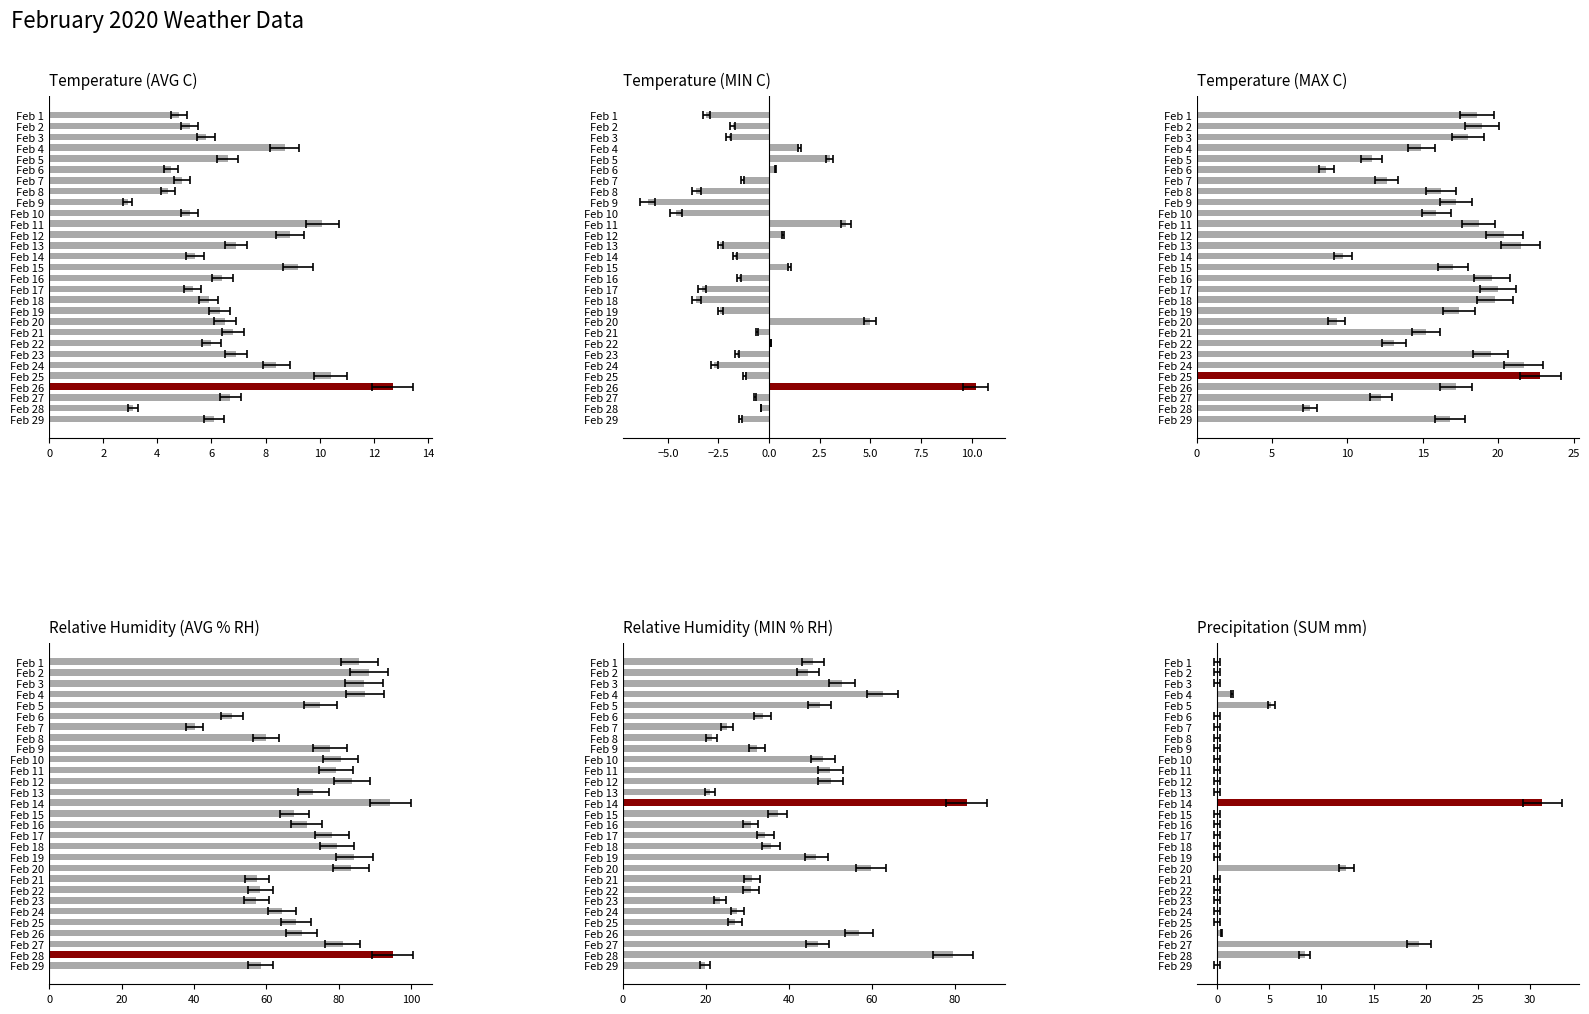

At how many categories does at least one series exceed 82?

9